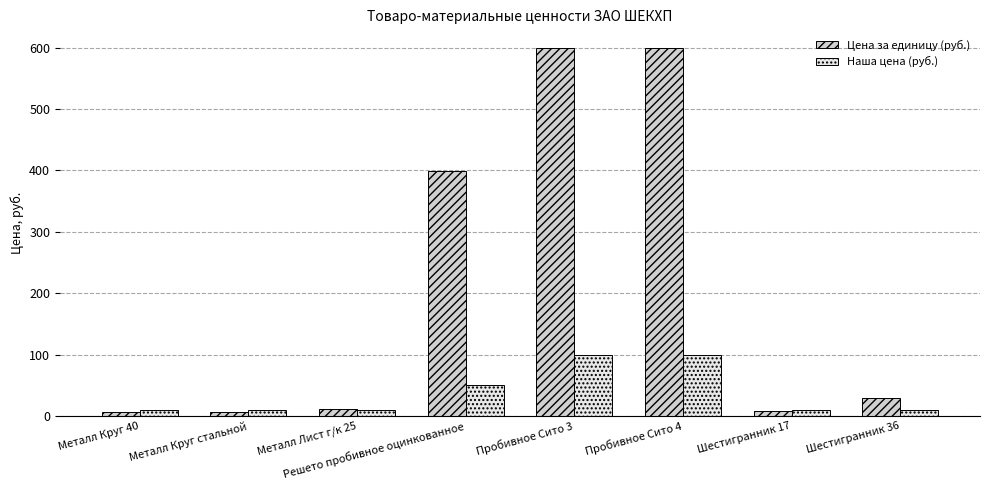

Which series has the widest spread of values?

Цена за единицу (руб.)